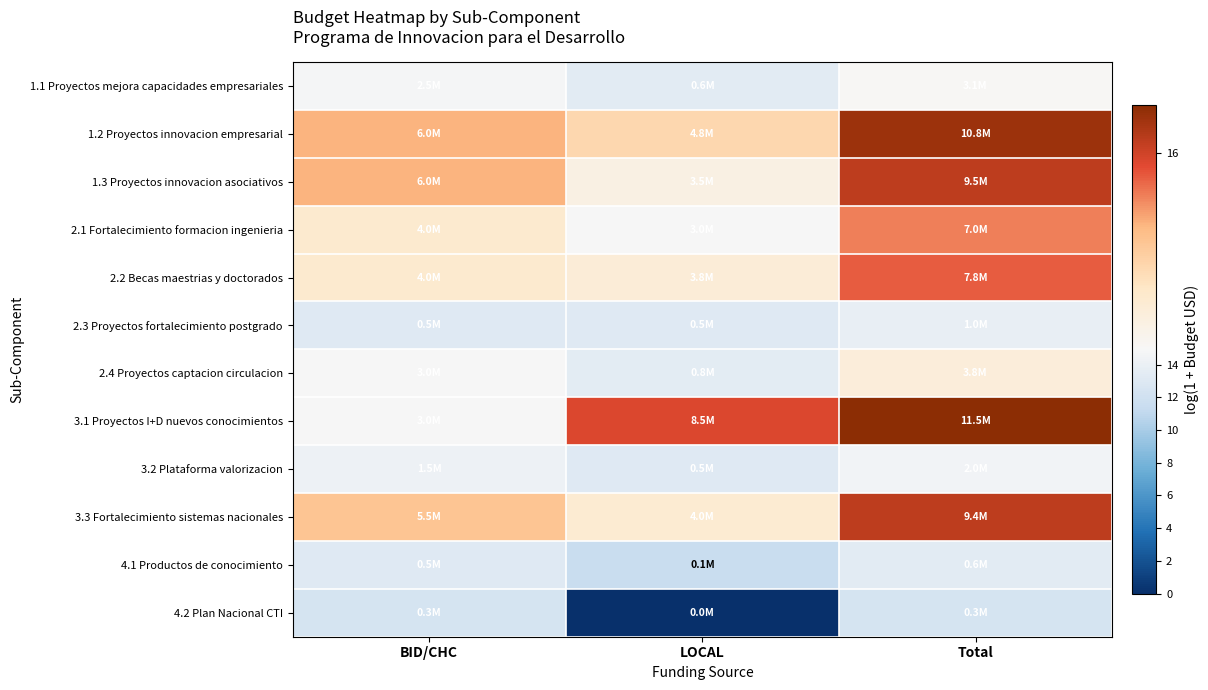

Reading left to right, extract all data points from this chart.

1.1 Proyectos mejora capacidades empresariales: BID/CHC=14.7	LOCAL=13.3	Total=14.9
1.2 Proyectos innovacion empresarial: BID/CHC=15.6	LOCAL=15.4	Total=16.2
1.3 Proyectos innovacion asociativos: BID/CHC=15.6	LOCAL=15.1	Total=16.1
2.1 Fortalecimiento formacion ingenieria: BID/CHC=15.2	LOCAL=14.9	Total=15.8
2.2 Becas maestrias y doctorados: BID/CHC=15.2	LOCAL=15.2	Total=15.9
2.3 Proyectos fortalecimiento postgrado: BID/CHC=13.1	LOCAL=13.1	Total=13.8
2.4 Proyectos captacion circulacion: BID/CHC=14.9	LOCAL=13.5	Total=15.1
3.1 Proyectos I+D nuevos conocimientos: BID/CHC=14.9	LOCAL=16.0	Total=16.3
3.2 Plataforma valorizacion: BID/CHC=14.2	LOCAL=13.1	Total=14.5
3.3 Fortalecimiento sistemas nacionales: BID/CHC=15.5	LOCAL=15.2	Total=16.1
4.1 Productos de conocimiento: BID/CHC=13.2	LOCAL=11.5	Total=13.4
4.2 Plan Nacional CTI: BID/CHC=12.5	LOCAL=0.0	Total=12.5